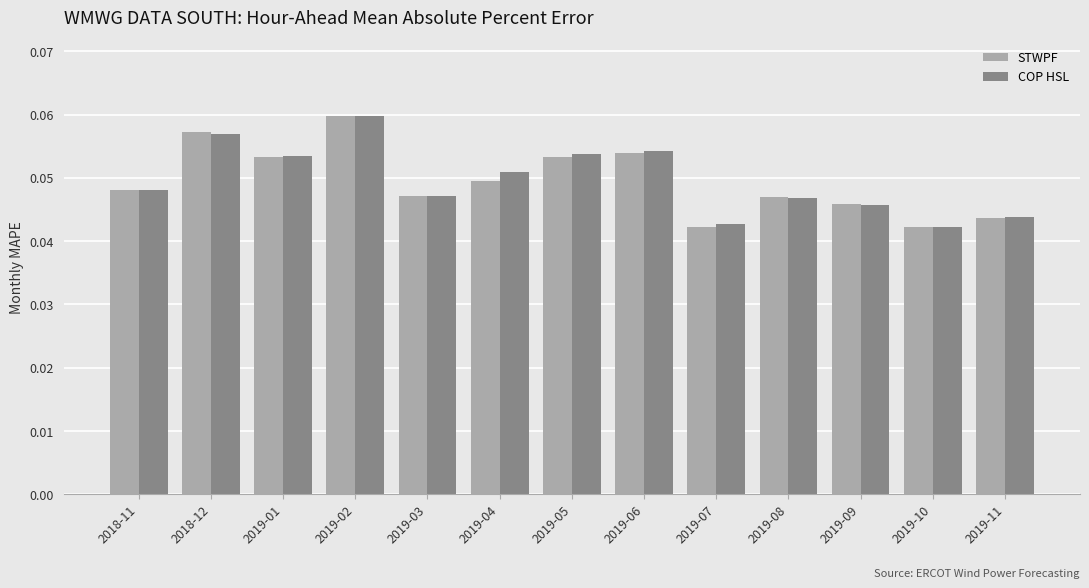

Which series changed the most between 2019-04 and 2019-08?

COP HSL